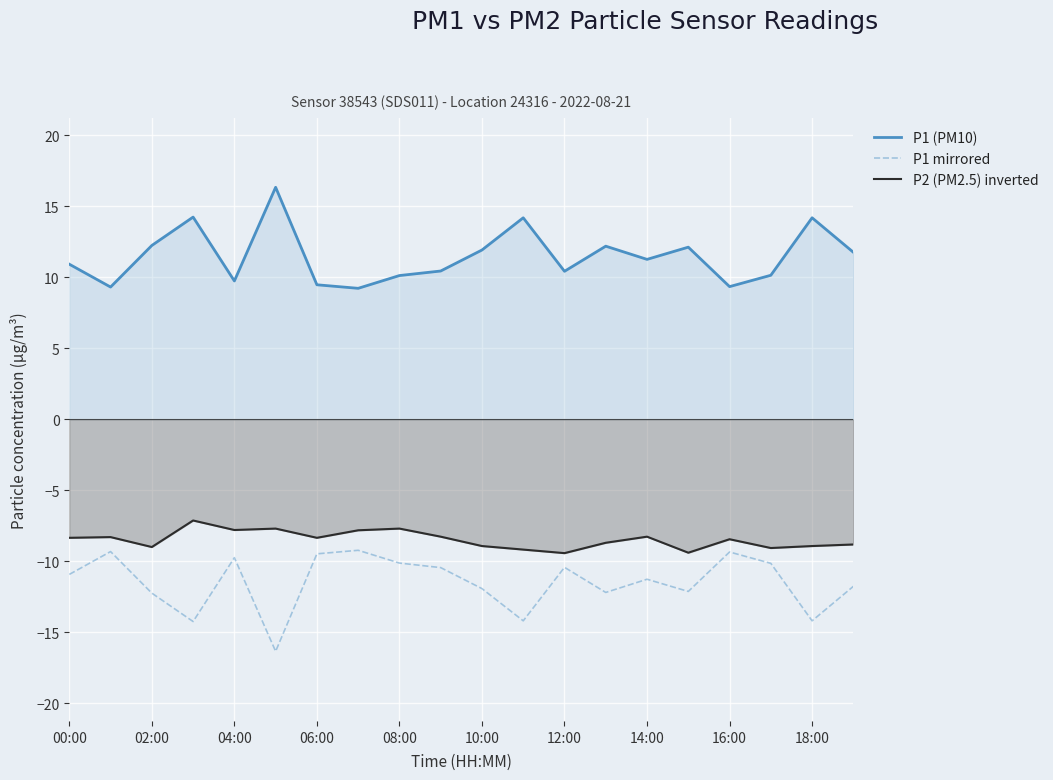

What is the maximum value shown in the chart?

16.4